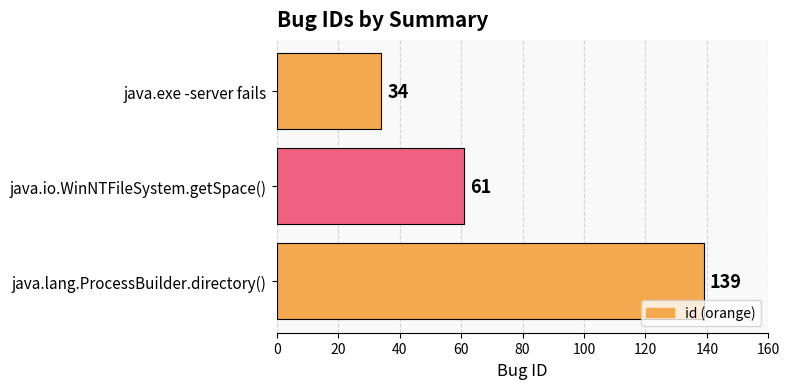

True or false: the data shows 34 at java.exe -server fails.

True